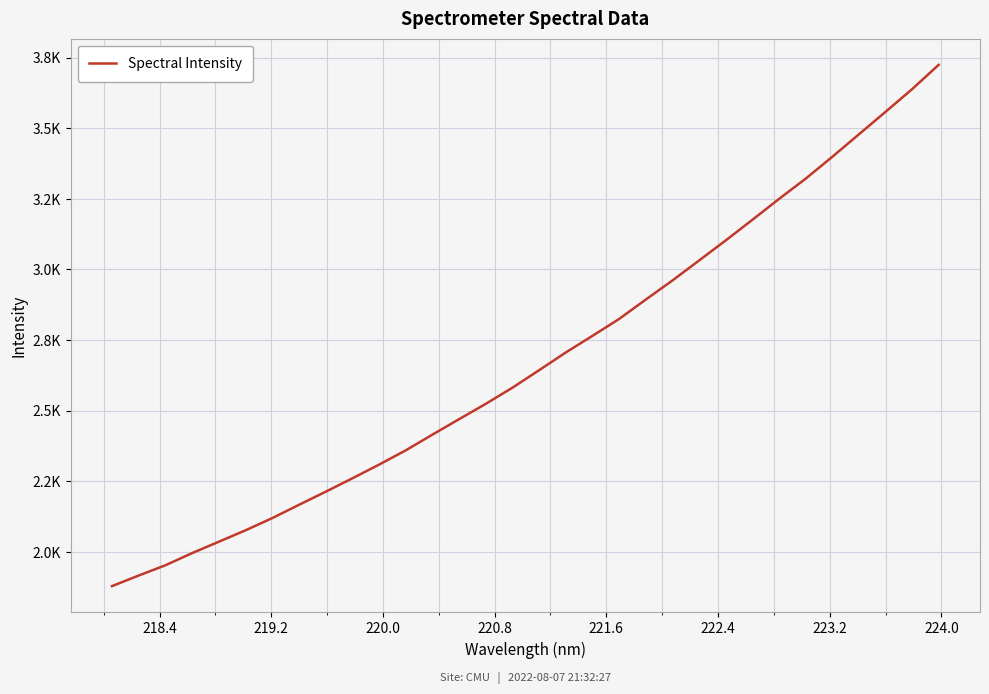

Reading right to left, extract all data points from this chart.

3724.6	3638.3	3557.7	3478.1	3398.4	3321.1	3249.3	3175.3	3102.5	3031.4	2960.6	2893.0	2824.3	2764.6	2705.8	2643.0	2581.2	2523.9	2469.7	2415.0	2359.4	2308.8	2260.4	2212.9	2166.6	2119.6	2076.5	2036.1	1995.8	1952.8	1916.5	1879.0